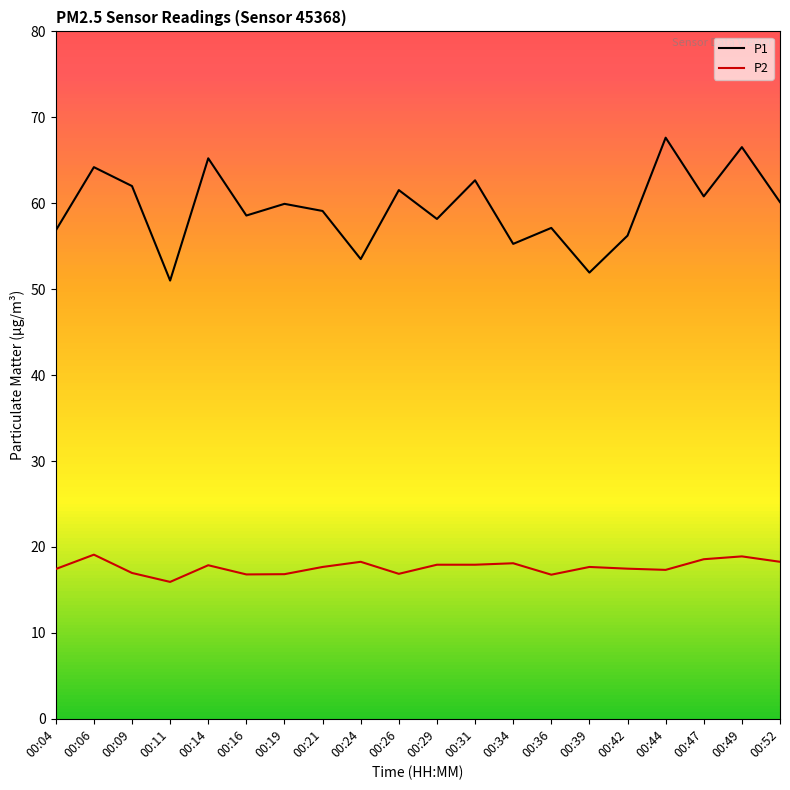

Rank the series by their maximum value, from highest to lowest.

P1, P2